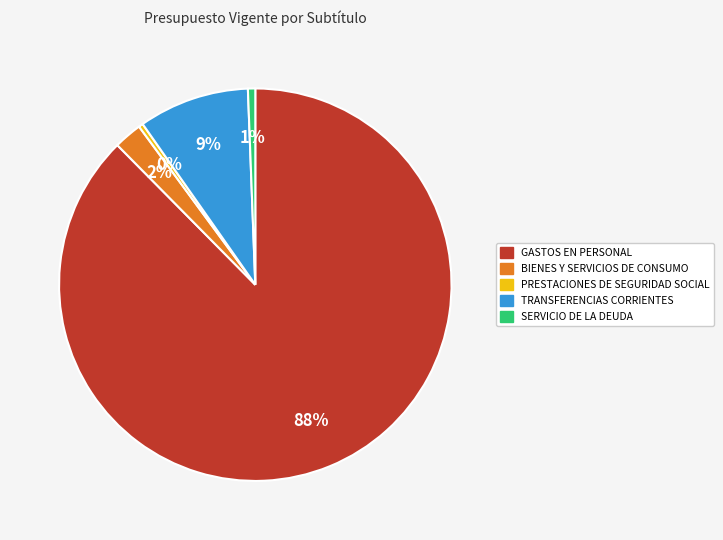

True or false: TRANSFERENCIAS CORRIENTES accounts for 18% of the total.

False